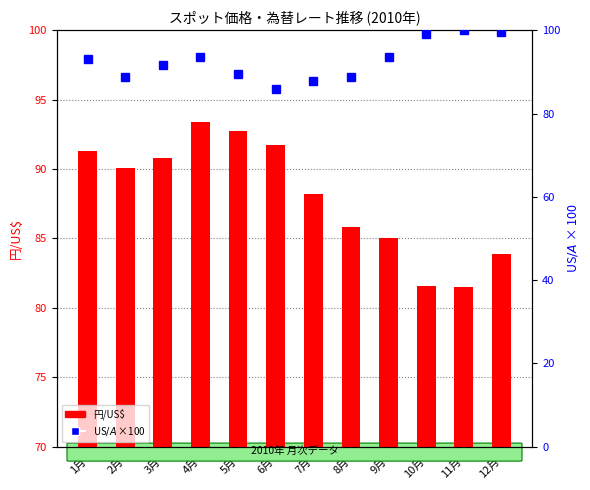

The value of 円/US$ at 8月 is 85.8. True or false?

True